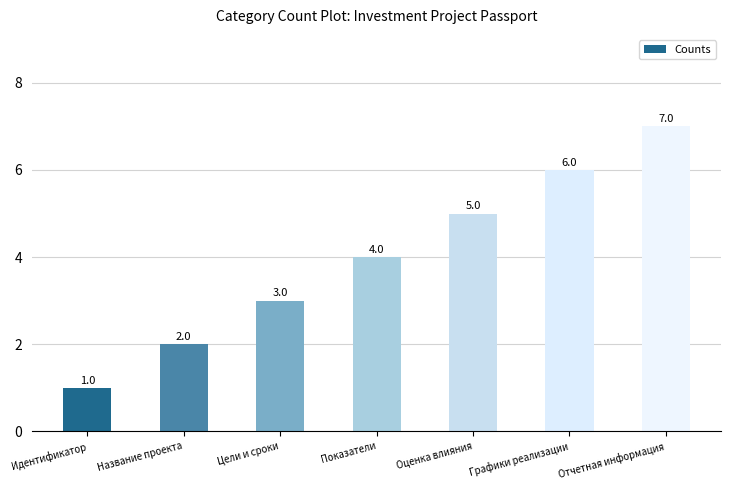

What is the change in value from Оценка влияния to Отчетная информация?

+2